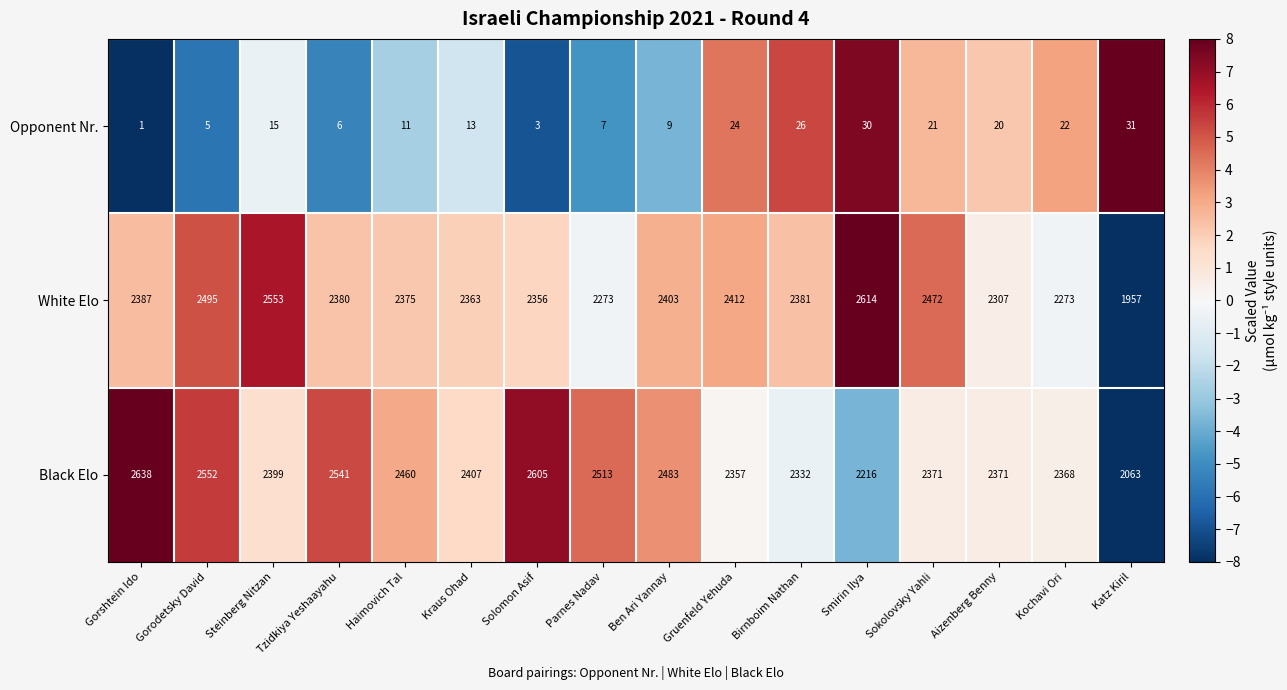

What is the minimum value shown in the chart?

1